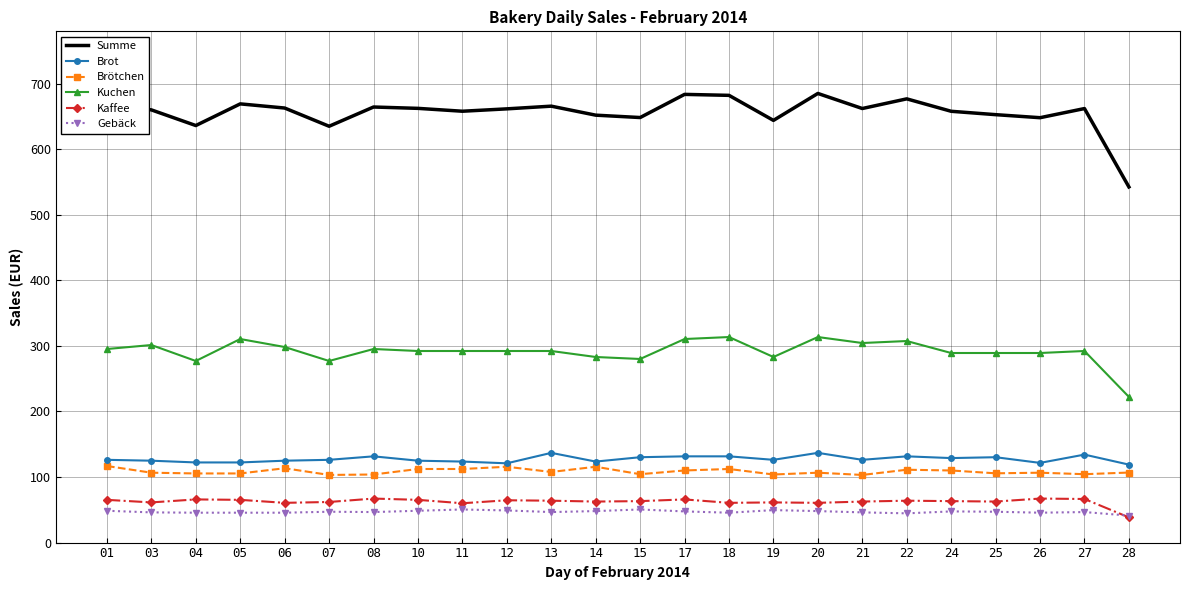

Is the value of Brötchen at 06 greater than the value of Gebäck at 28?

Yes